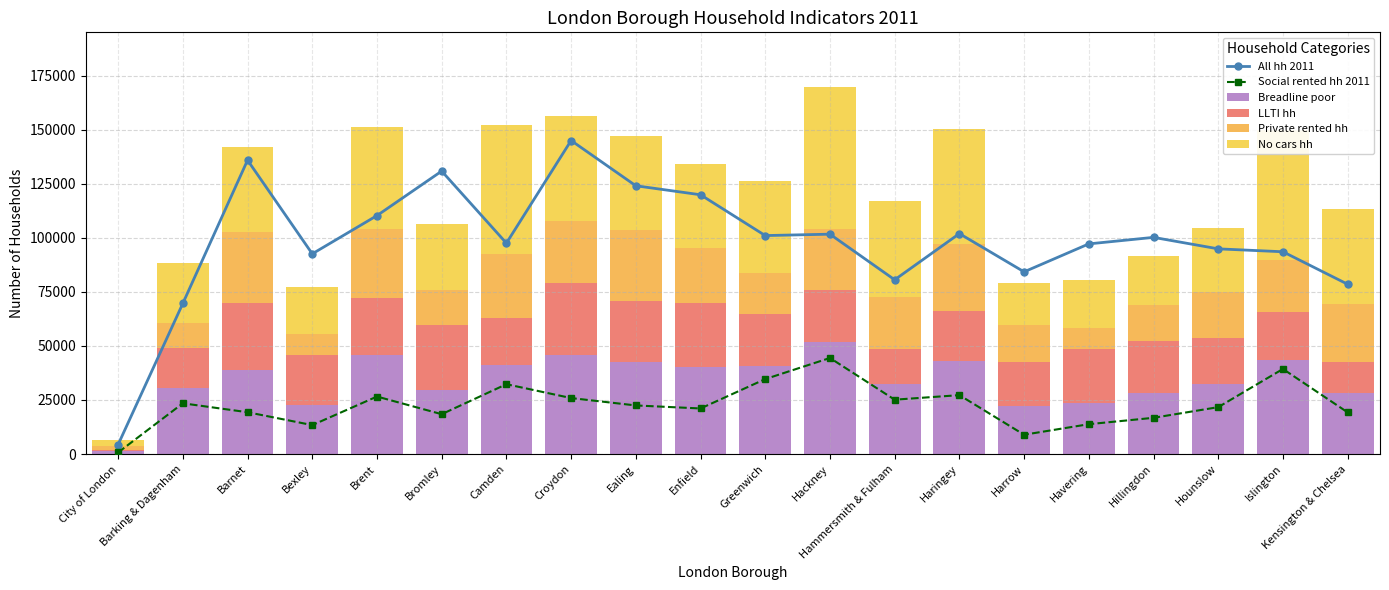

Reading right to left, what are all the values shown in this chart?

All hh 2011: Kensington & Chelsea=78536	Islington=93556	Hounslow=94902	Hillingdon=100214	Havering=97199	Harrow=84268	Haringey=101955	Hammersmith & Fulham=80590	Hackney=101690	Greenwich=101045	Enfield=119916	Ealing=124082	Croydon=145010	Camden=97534	Bromley=130862	Brent=110286	Bexley=92604	Barnet=135916	Barking & Dagenham=69681	City of London=4385
Social rented hh 2011: Kensington & Chelsea=19271	Islington=39342	Hounslow=21682	Hillingdon=16752	Havering=13799	Harrow=8923	Haringey=27242	Hammersmith & Fulham=25133	Hackney=44430	Greenwich=34662	Enfield=21073	Ealing=22472	Croydon=25887	Camden=32295	Bromley=18425	Brent=26591	Bexley=13377	Barnet=19334	Barking & Dagenham=23459	City of London=725
Breadline poor: Kensington & Chelsea=28421	Islington=43627	Hounslow=32320	Hillingdon=28222	Havering=23577	Harrow=22025	Haringey=43203	Hammersmith & Fulham=32450	Hackney=51995	Greenwich=40562	Enfield=40479	Ealing=42387	Croydon=45937	Camden=41135	Bromley=29833	Brent=45615	Bexley=22871	Barnet=38775	Barking & Dagenham=30383	City of London=1383
LLTI hh: Kensington & Chelsea=14091	Islington=22007	Hounslow=21365	Hillingdon=23913	Havering=25111	Harrow=20323	Haringey=23180	Hammersmith & Fulham=15999	Hackney=23783	Greenwich=24422	Enfield=29312	Ealing=28320	Croydon=33106	Camden=21795	Bromley=29772	Brent=26502	Bexley=22750	Barnet=30924	Barking & Dagenham=18751	City of London=658
Private rented hh: Kensington & Chelsea=26676	Islington=23954	Hounslow=21099	Hillingdon=16691	Havering=9601	Harrow=17165	Haringey=30924	Hammersmith & Fulham=24215	Hackney=28112	Greenwich=18678	Enfield=25395	Ealing=32696	Croydon=28762	Camden=29706	Bromley=16229	Brent=31784	Bexley=9721	Barnet=33175	Barking & Dagenham=11559	City of London=1451
No cars hh: Kensington & Chelsea=43982	Islington=60485	Hounslow=29985	Hillingdon=22716	Havering=22364	Harrow=19811	Haringey=52851	Hammersmith & Fulham=44524	Hackney=65721	Greenwich=42455	Enfield=38933	Ealing=43847	Croydon=48523	Camden=59595	Bromley=30723	Brent=47419	Bexley=21918	Barnet=39024	Barking & Dagenham=27618	City of London=3043